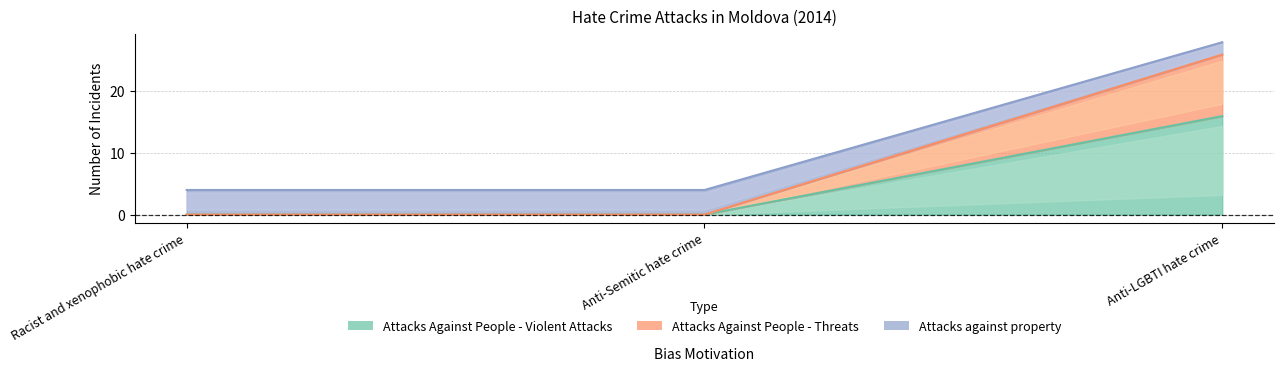

Reading left to right, extract all data points from this chart.

Attacks Against People - Violent Attacks: 0	0	16
Attacks Against People - Threats: 0	0	26
Attacks against property: 4	4	28